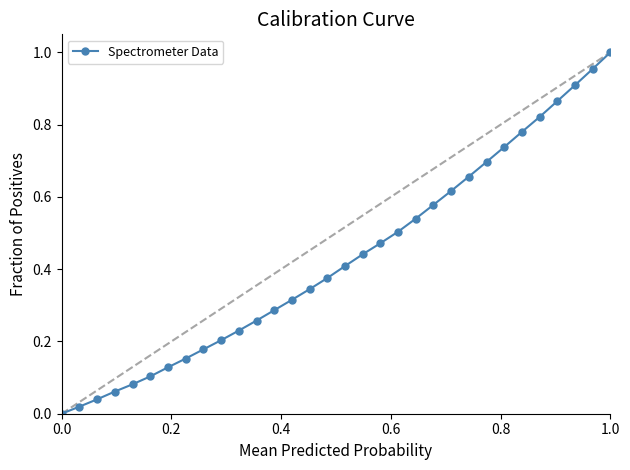

What is the sum of all values?

13.8